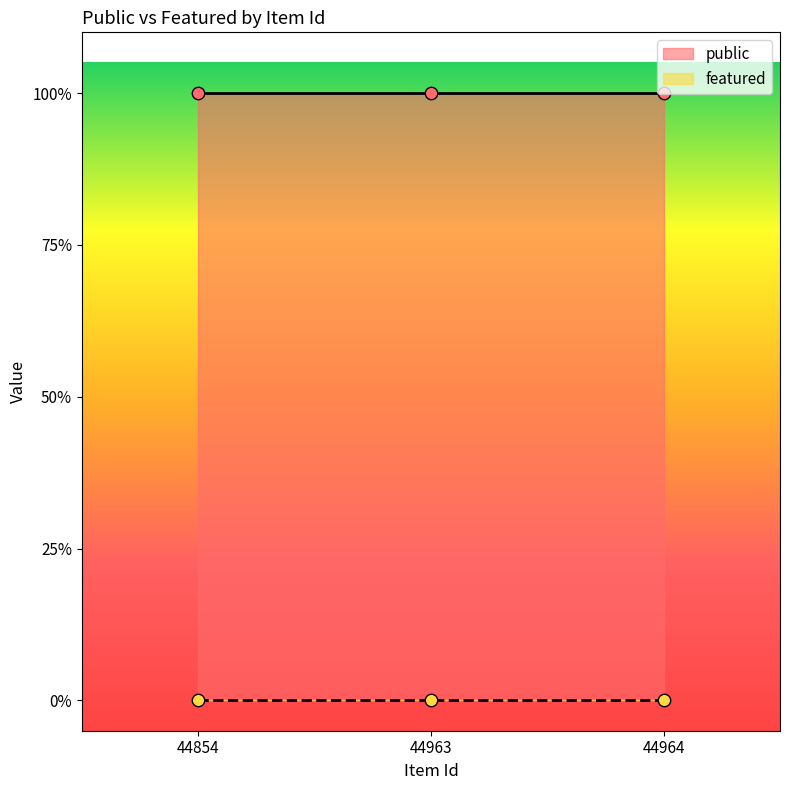

At how many categories does at least one series exceed 0?

3